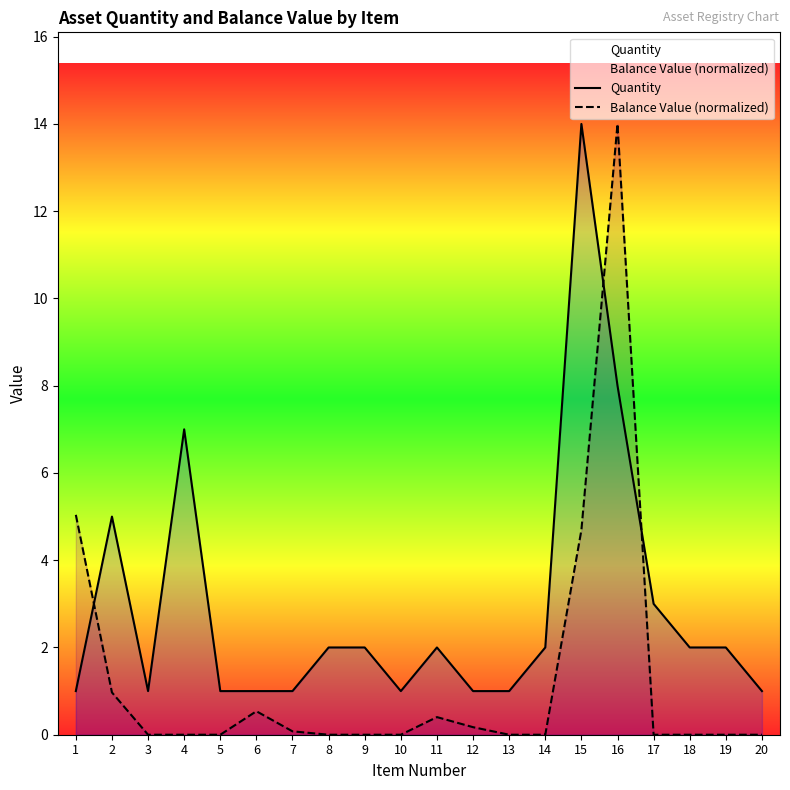

What are all the series names shown in the legend?

Quantity, Balance Value (normalized)